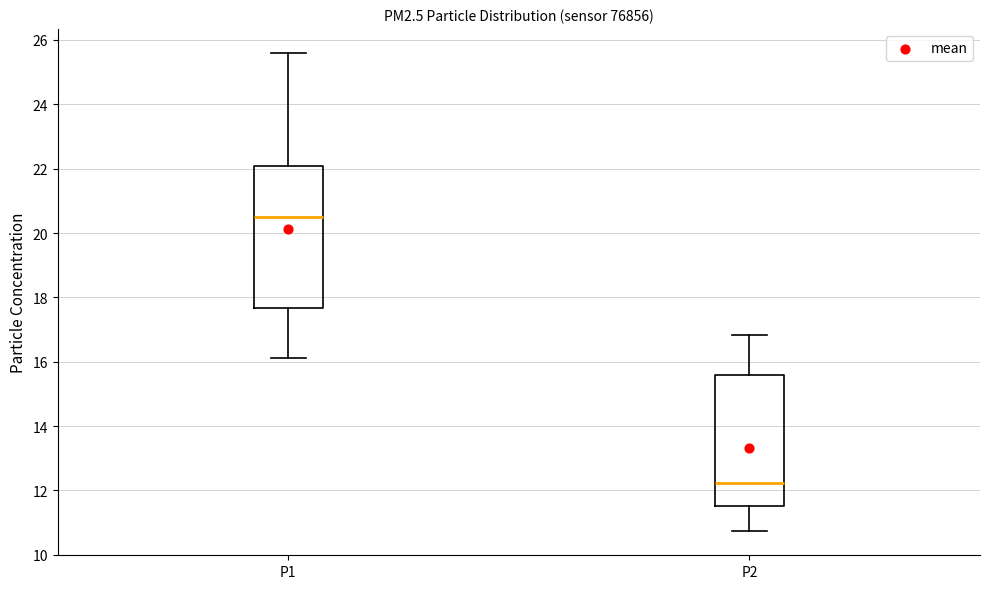

Comparing the boxes themselves (not the whiskers), which one is the tallest?

P1